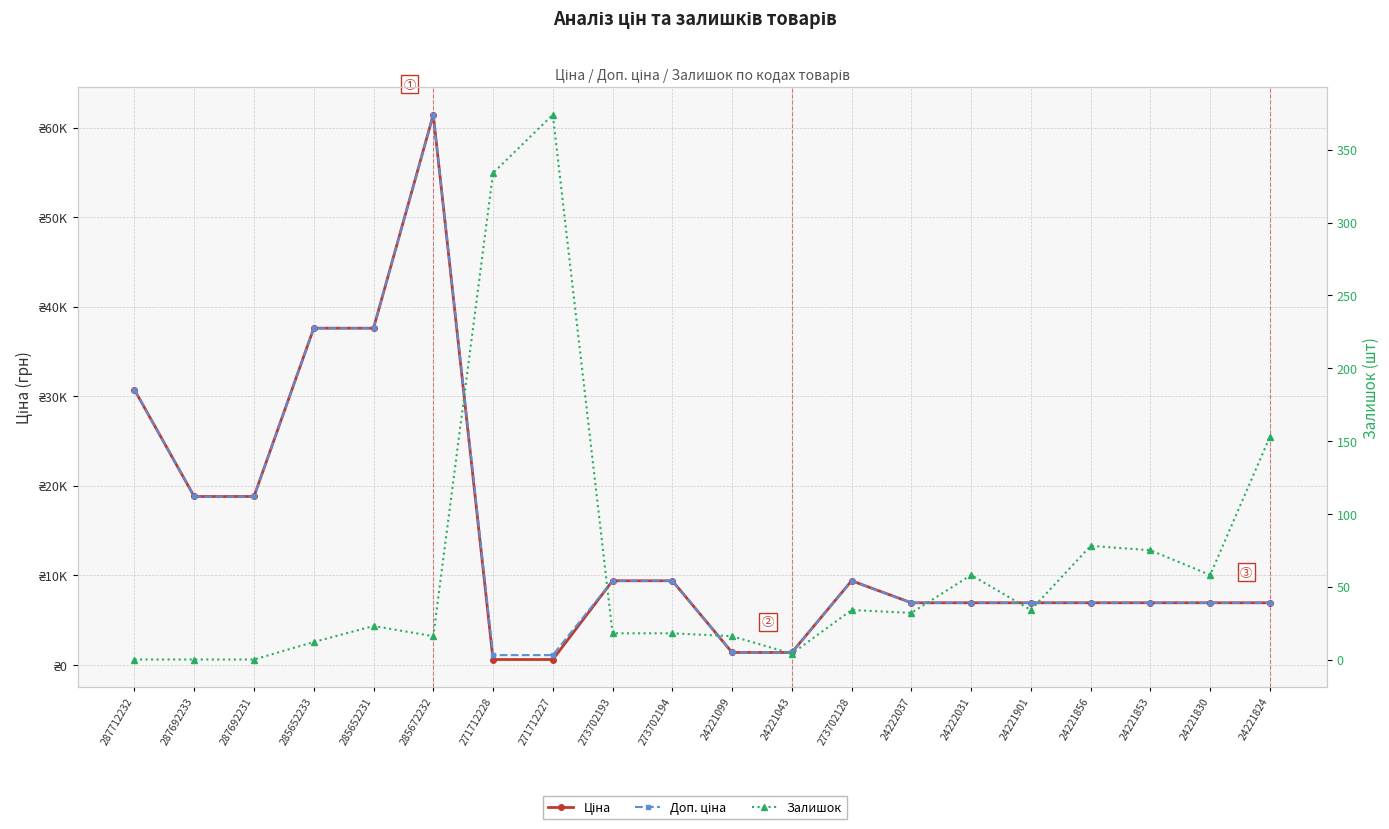

Read the Доп. ціна value at 24221856.

6925.7